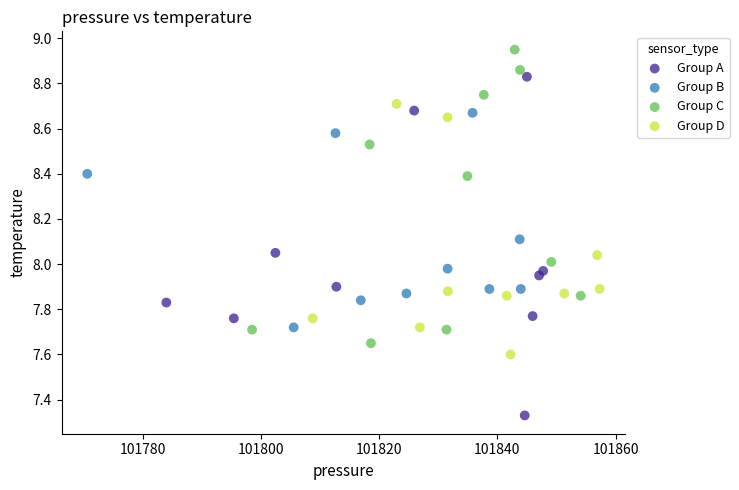

Which series reaches the minimum Y coordinate?

Group A